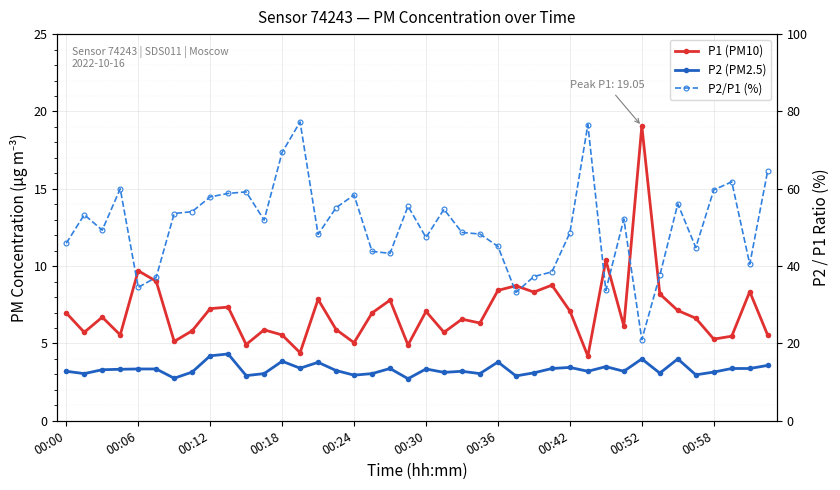

True or false: P1 (PM10) and P2/P1 (%) intersect in this chart.

False